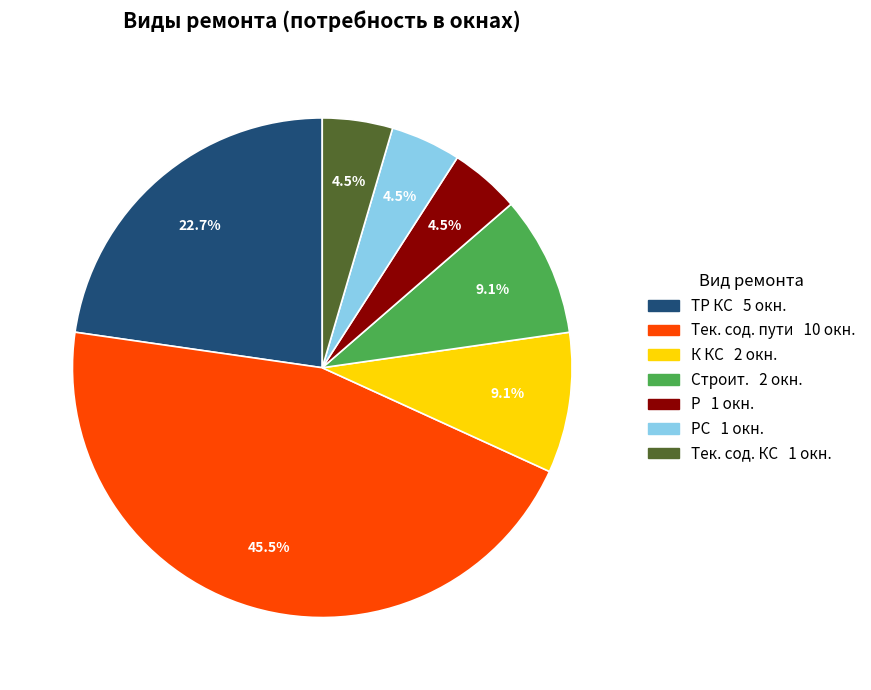

Is there any slice that represents more than half of the pie?

No